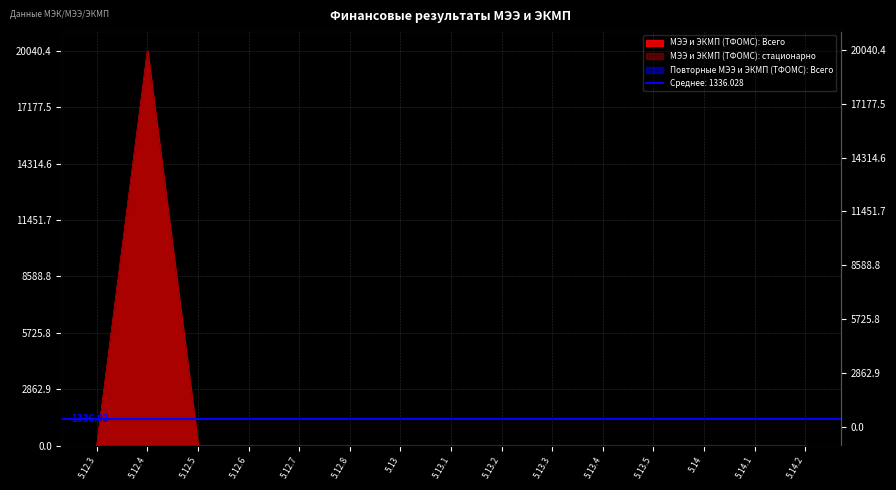

Reading left to right, extract all data points from this chart.

МЭЭ и ЭКМП (ТФОМС): Всего: 0.0	20040.4	0.0	0.0	0.0	0.0	0.0	0.0	0.0	0.0	0.0	0.0	0.0	0.0	0.0
МЭЭ и ЭКМП (ТФОМС): стационарно: 0.0	20040.4	0.0	0.0	0.0	0.0	0.0	0.0	0.0	0.0	0.0	0.0	0.0	0.0	0.0